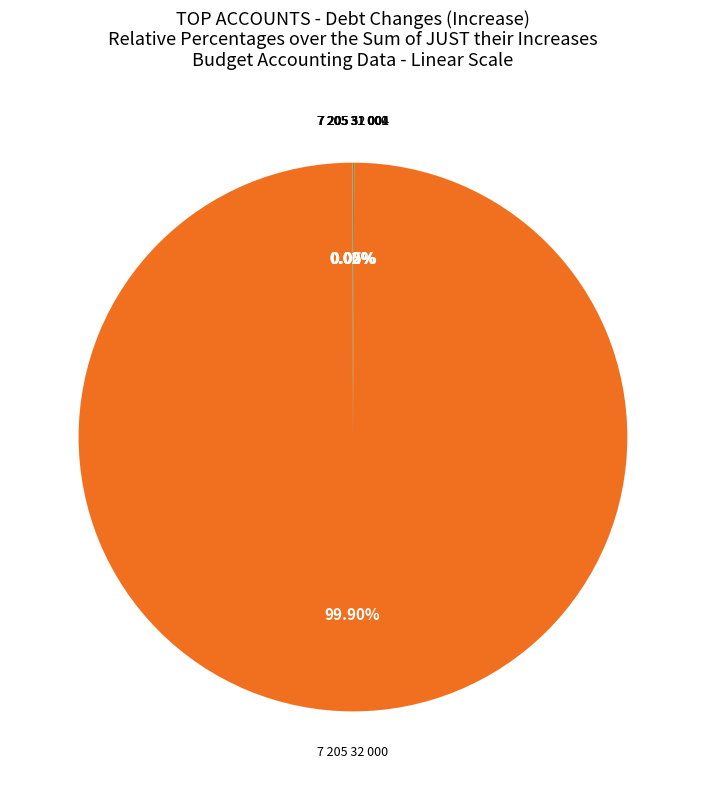

What is the majority slice?

7 205 32 000